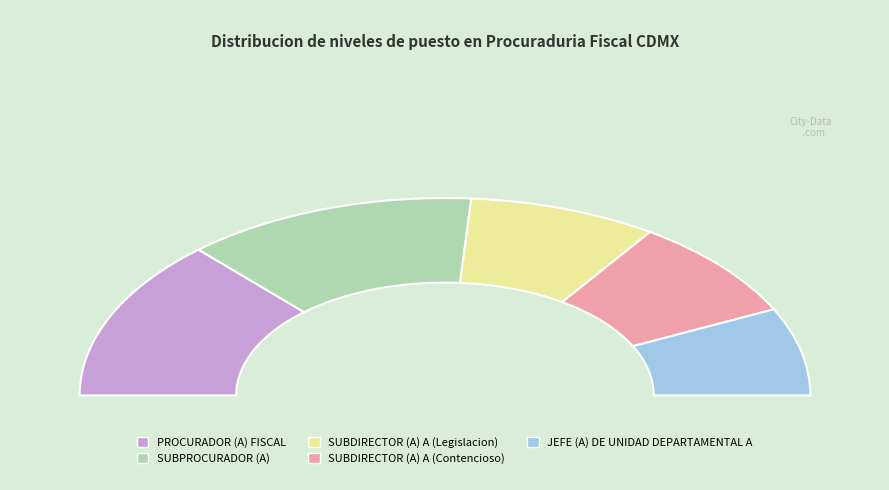

Count the number of slices in the pie.

5